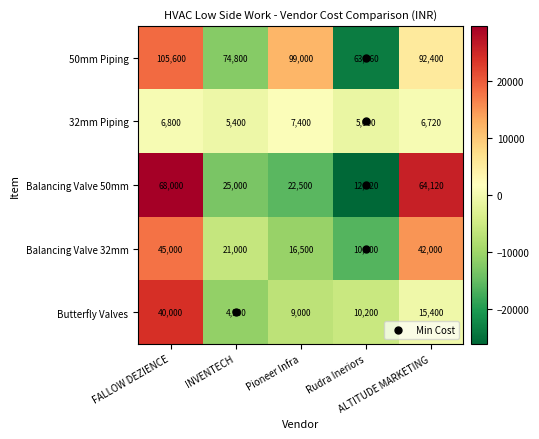

What is the greatest value displayed?

105600